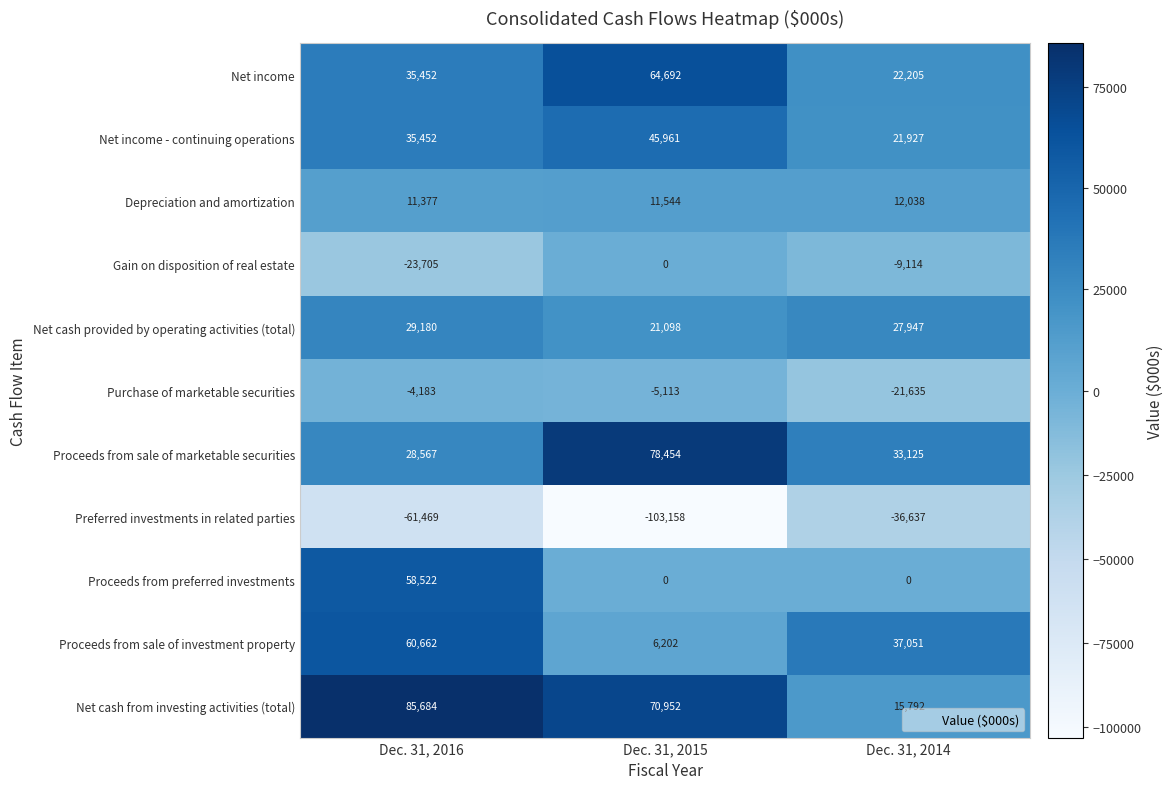

At which category is the sum across all series the highest?

Dec. 31, 2016